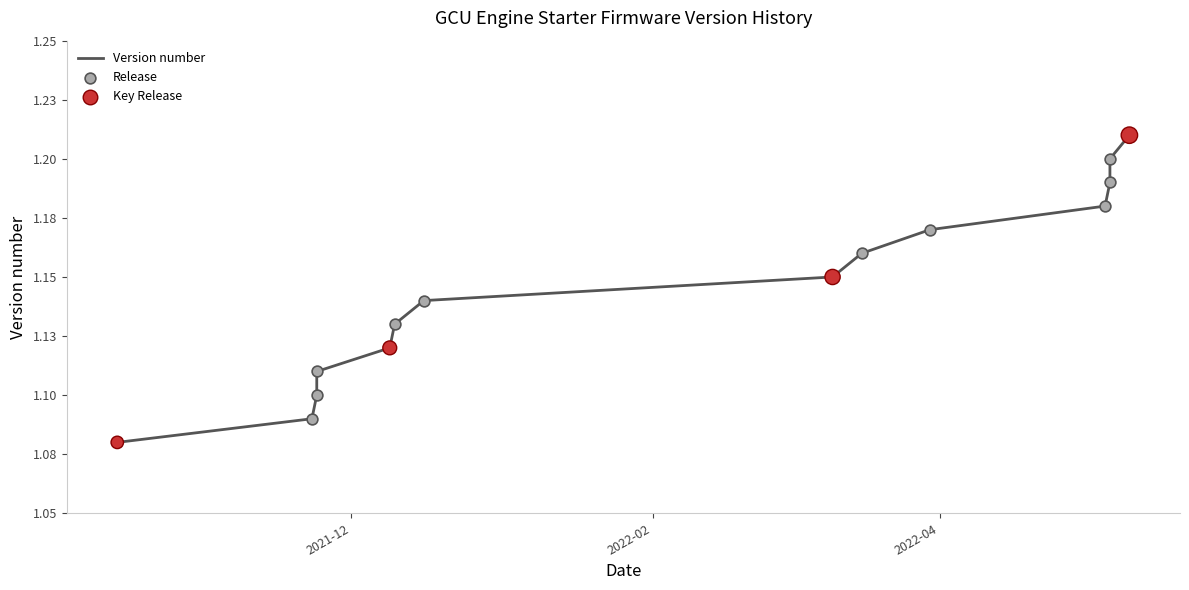

What is the change in value from 2021-12-09 to 2022-05-10?

+0.1